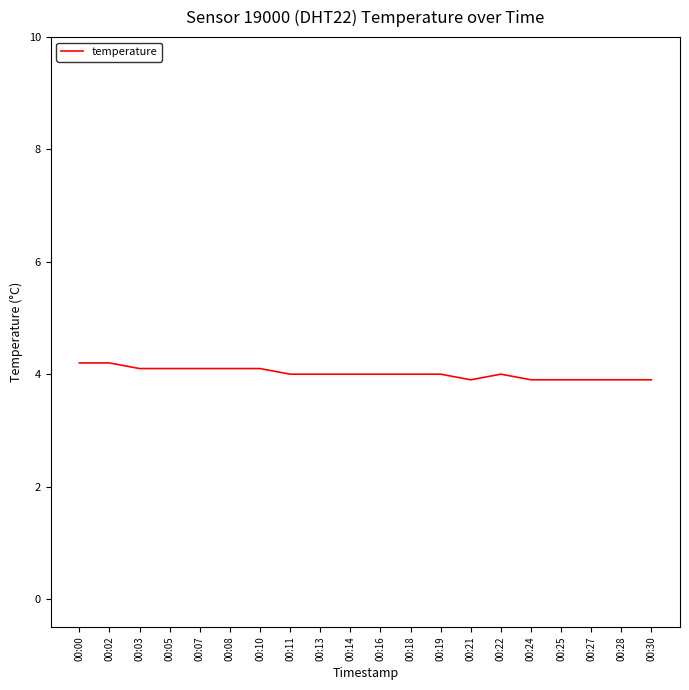

What is the smallest value displayed?

3.9